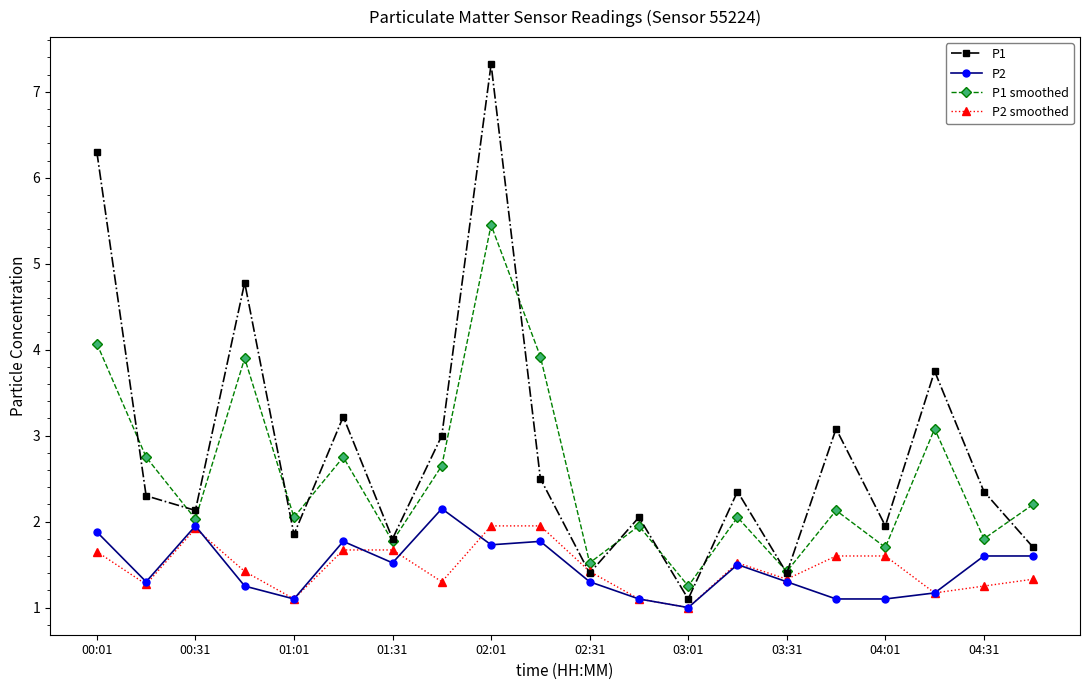

Count the number of data series in this chart.

4